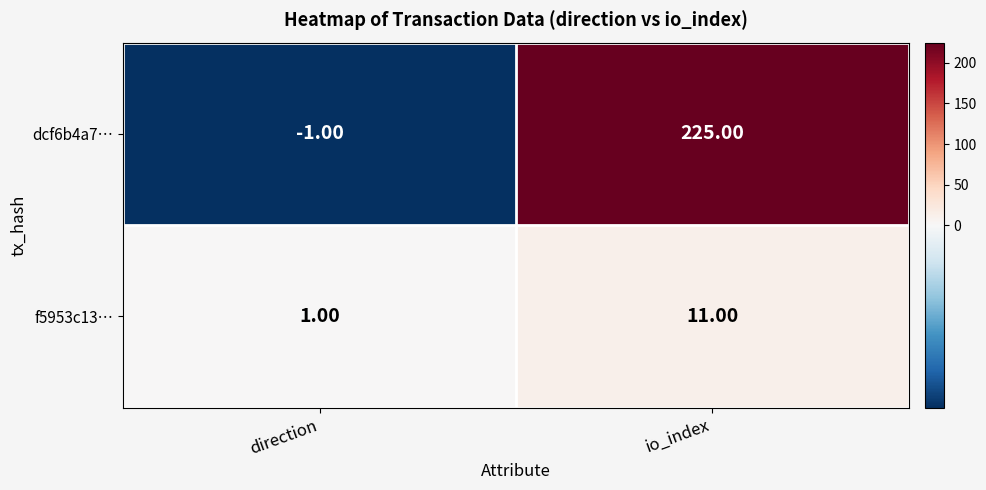

What is the sum of all dcf6b4a7… values?

224